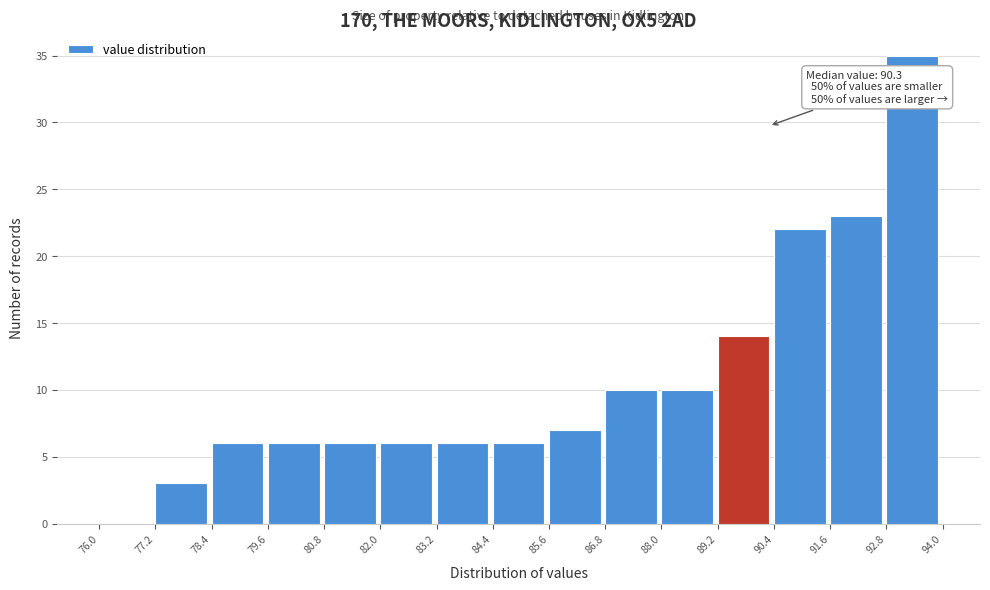

Over which range of the x-axis is the bar tallest?

92.8 to 94.0